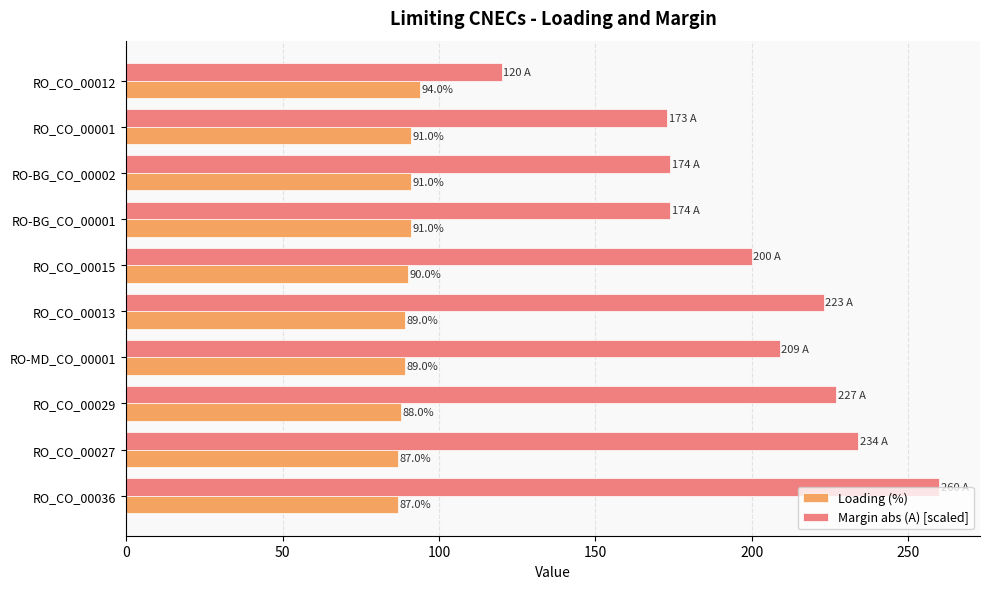

What is the approximate value of Margin abs (A) [scaled] at RO-BG_CO_00002?

174